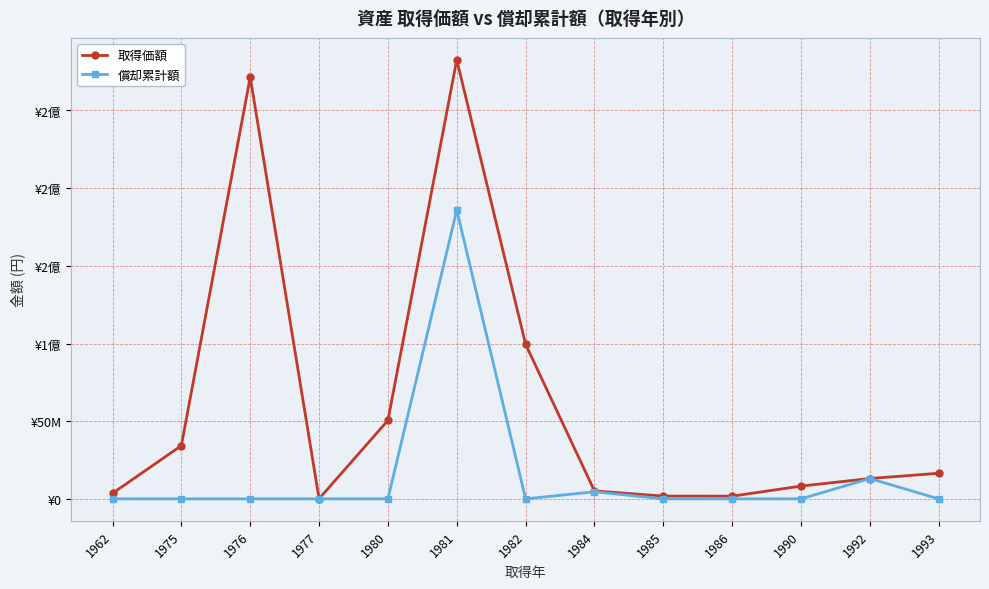

Which has a higher value, 1980 or 1962?

1980